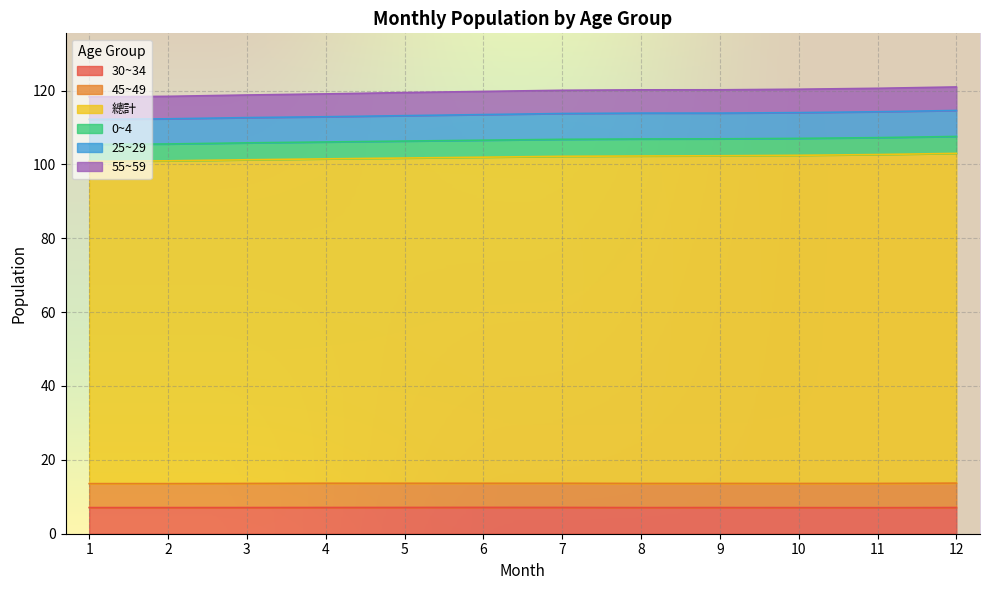

At which category does the chart reach its minimum across all series?

11